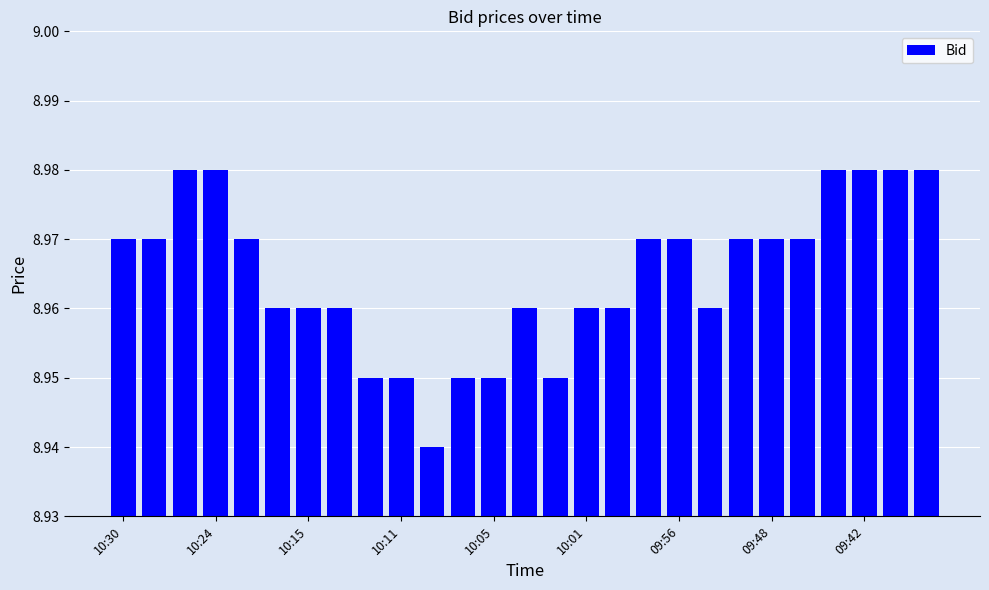

What is the minimum value shown in the chart?

8.9